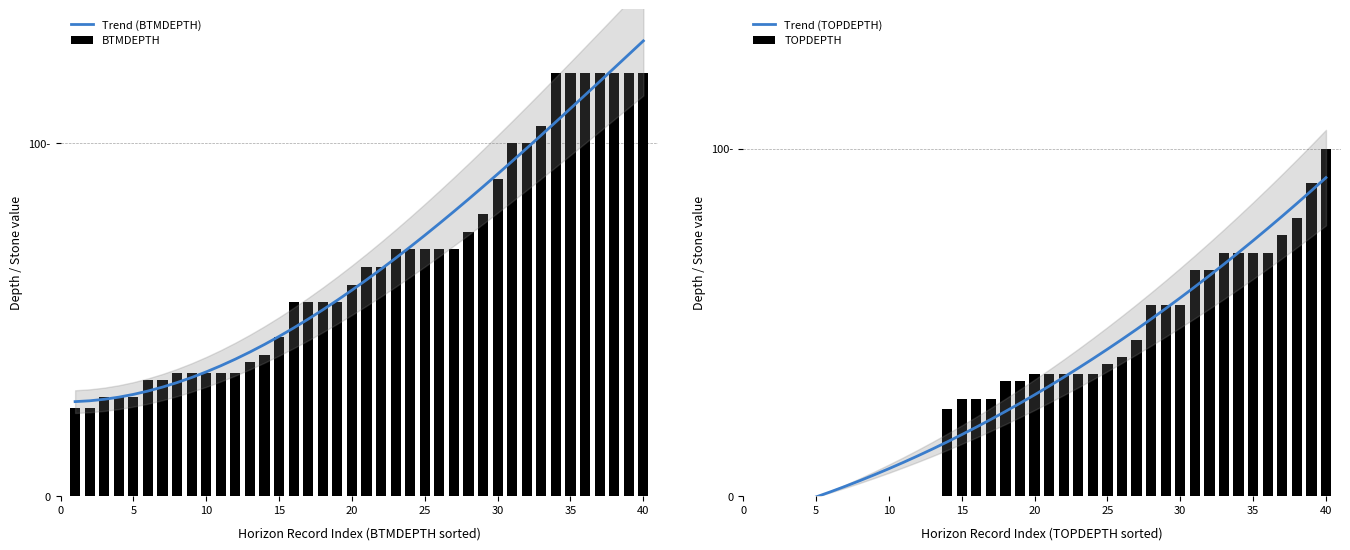

The value of BTMDEPTH at 40 is 17.3. True or false?

False